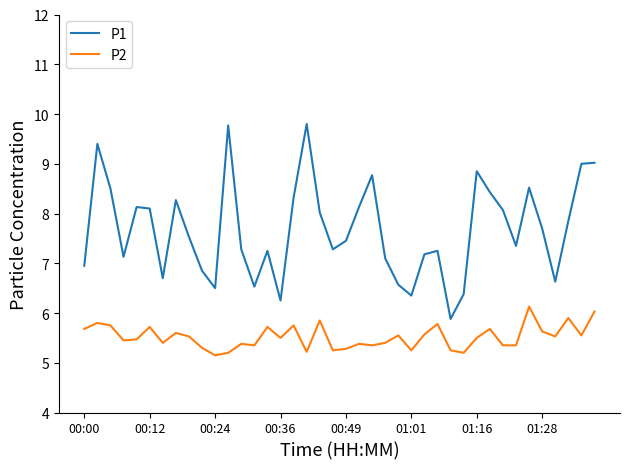

Which series has the largest range (max minus min)?

P1